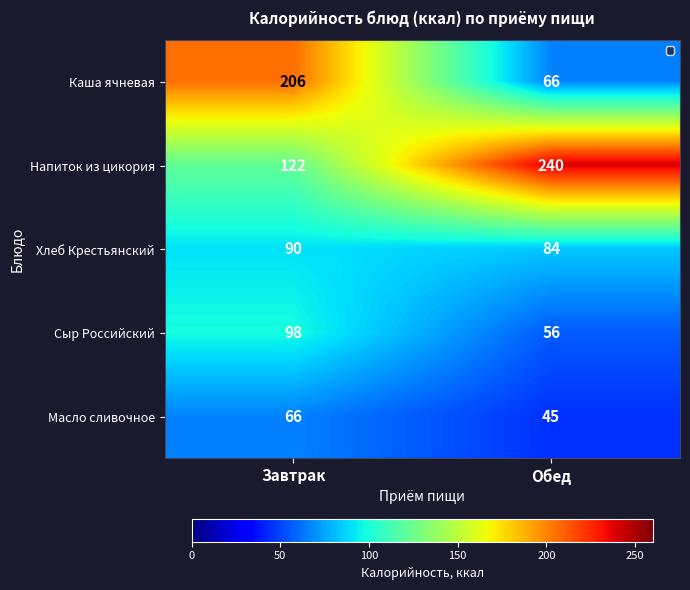

What is the difference between the Напиток из цикория values at Завтрак and Обед?

118